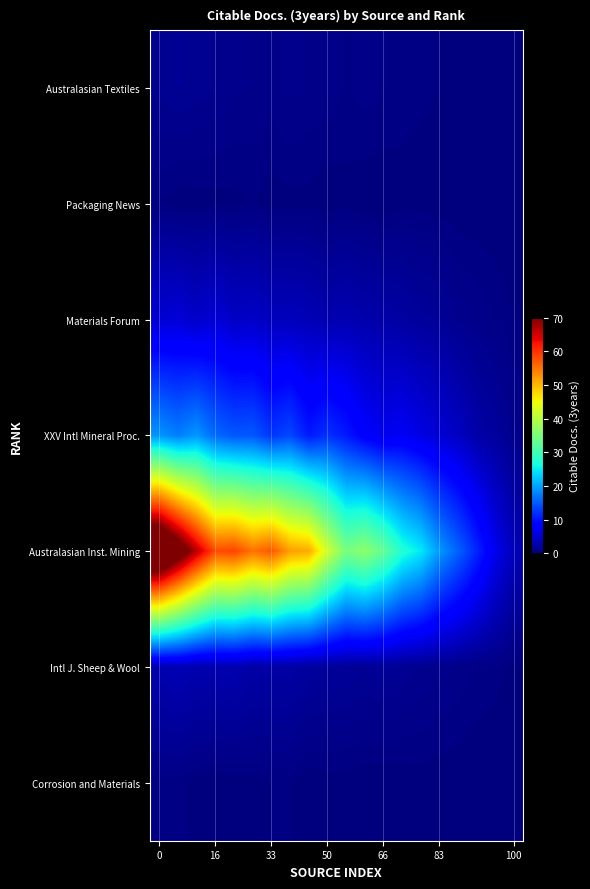

List the series in order of their peak value, lowest first.

Packaging News, Corrosion and Materials, Australasian Textiles, Intl J. Sheep & Wool, Materials Forum, XXV Intl Mineral Proc., Australasian Inst. Mining